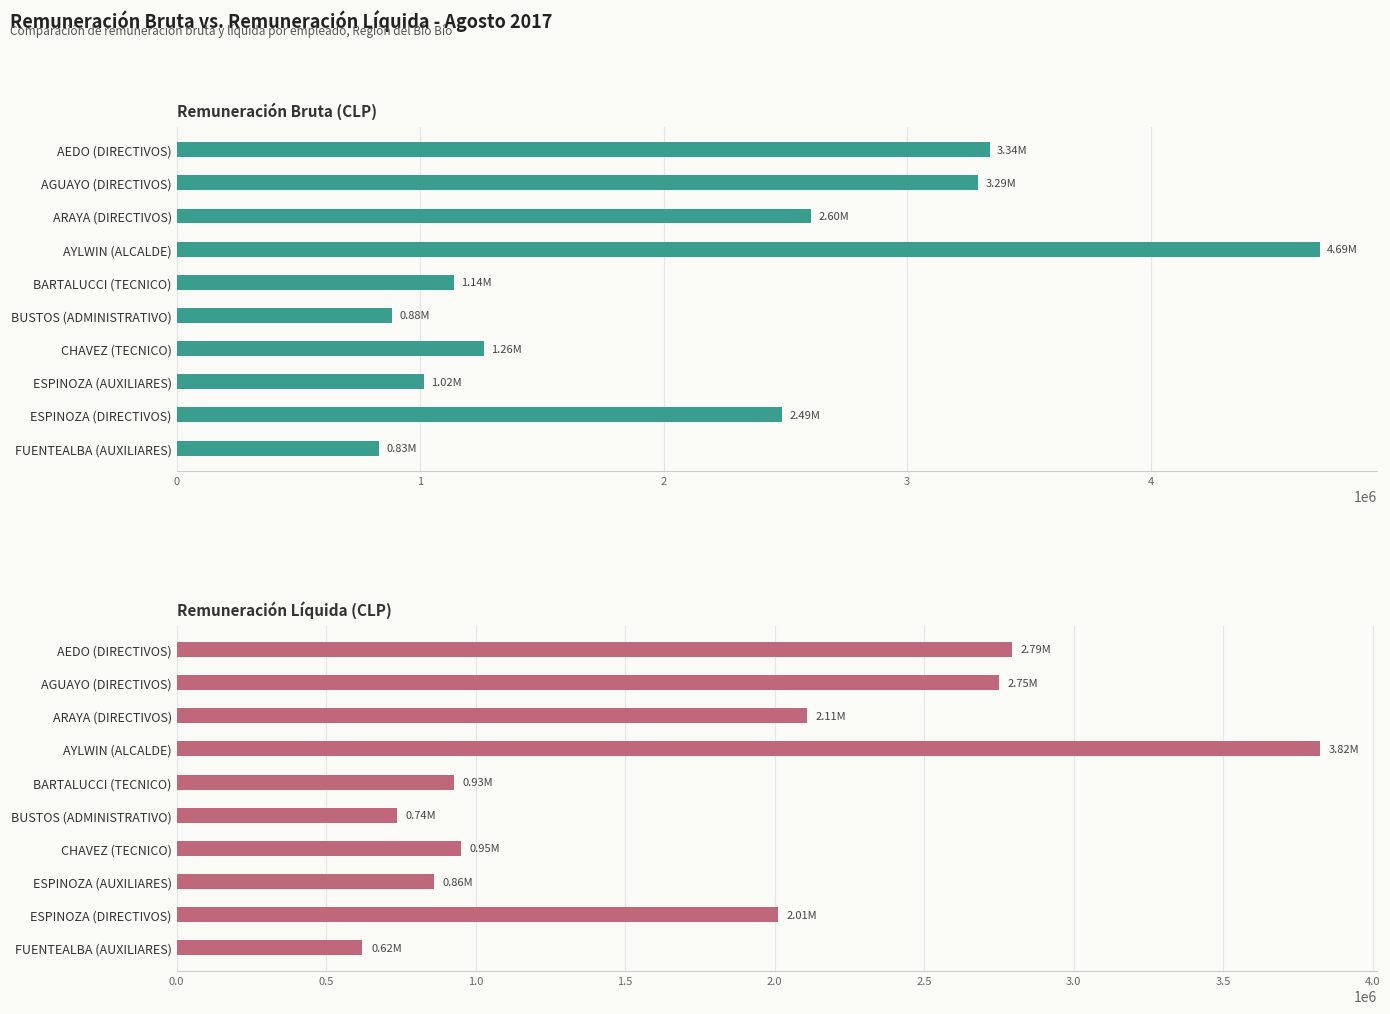

What is the sum of the Remuneracion Liquida values at ARAYA (DIRECTIVOS) and ESPINOZA (DIRECTIVOS)?

4117169